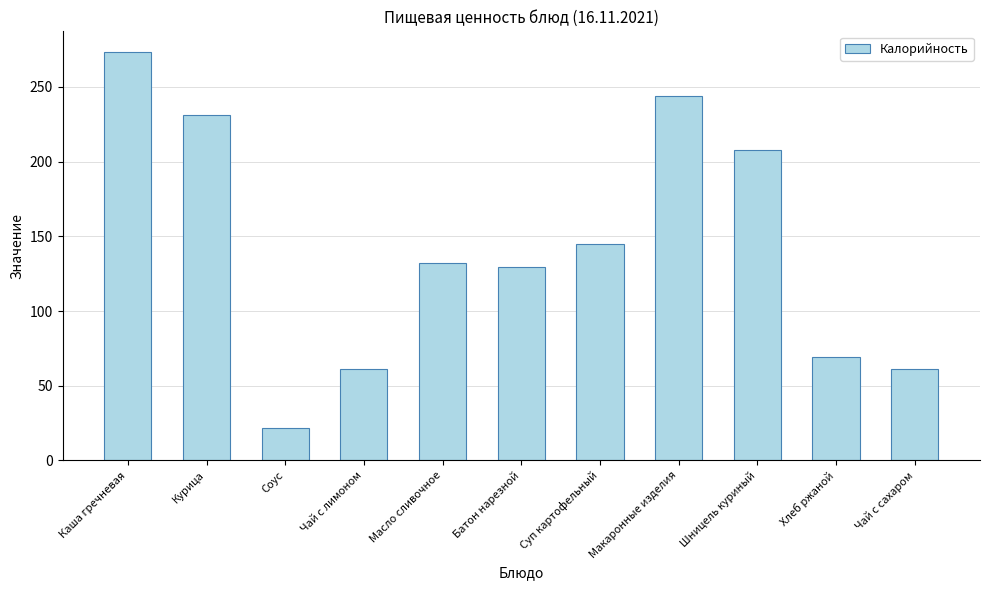

What is the change in value from Батон нарезной to Чай с сахаром?

-68.5